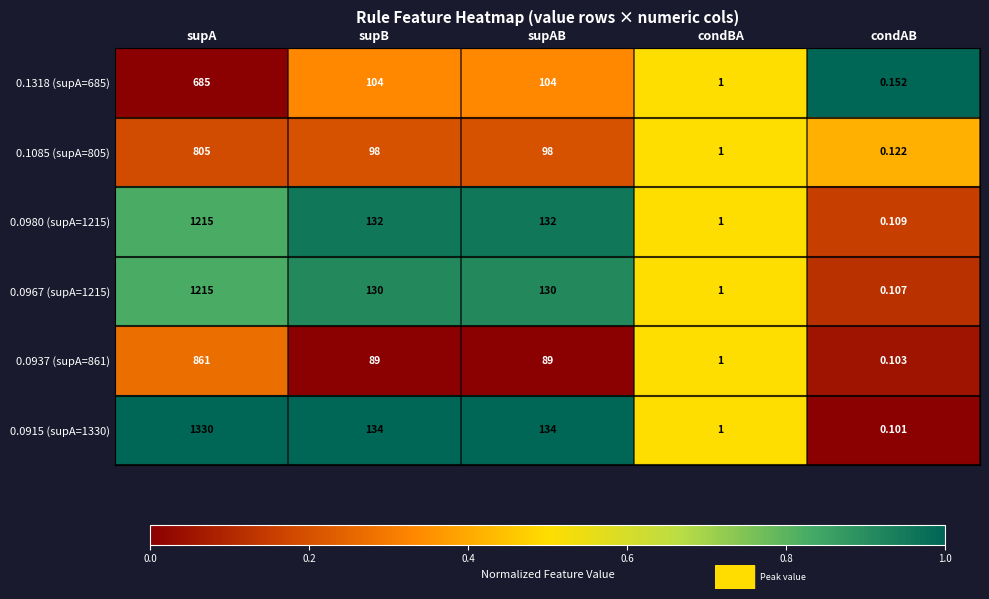

At which category does the chart reach its peak across all series?

supA